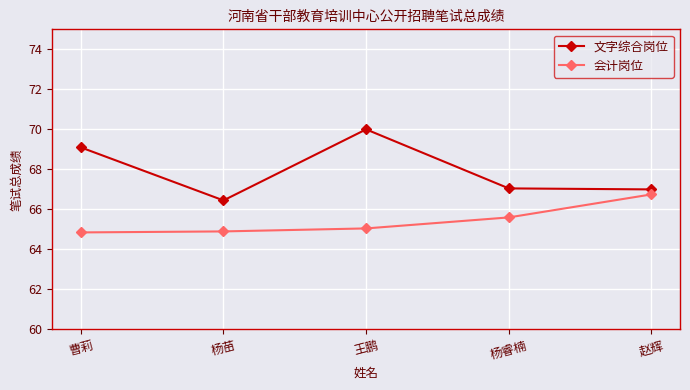

Which series changed the most between 王鹏 and 赵辉?

文字综合岗位